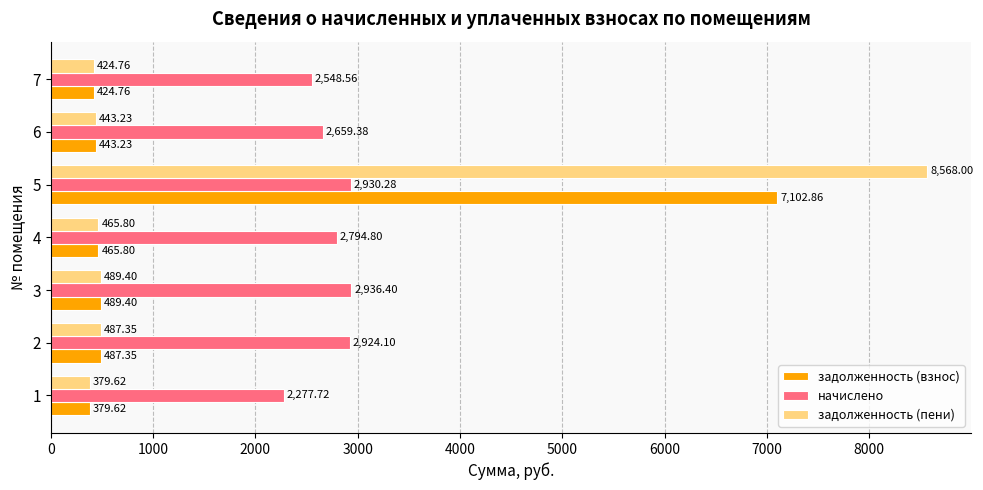

List the series in order of their overall mean, lowest first.

задолженность (взнос), задолженность (пени), начислено